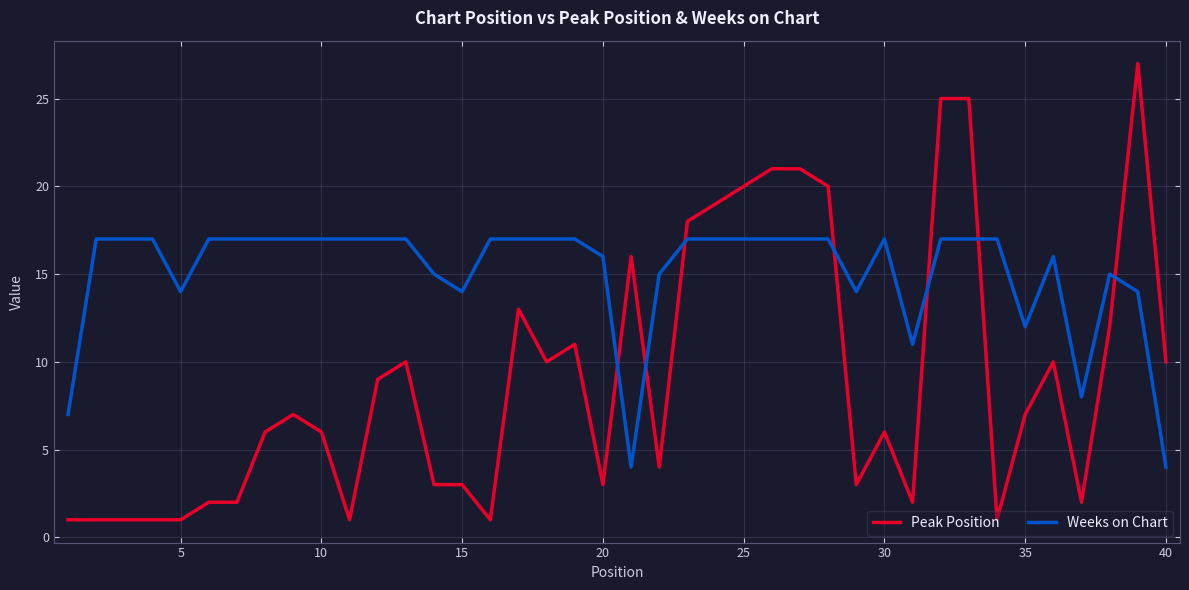

Which series has the largest total across all categories?

Weeks on Chart